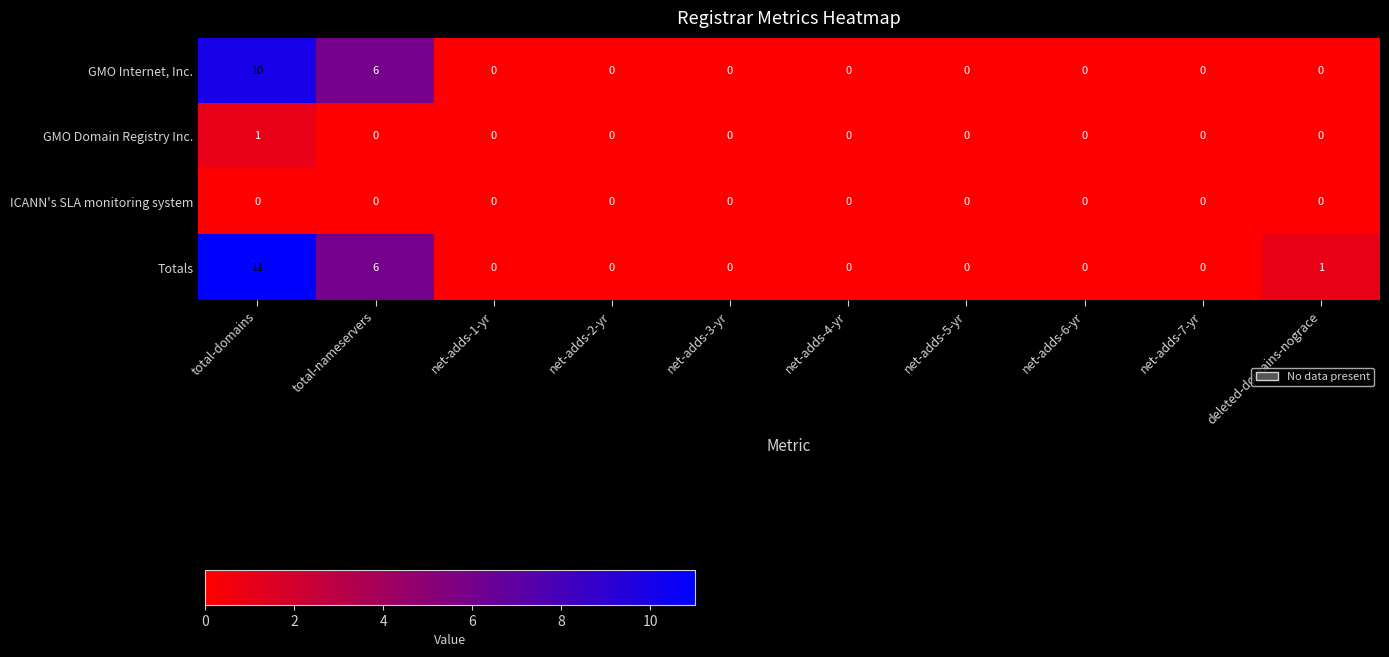

What is the sum of all Totals values?

18